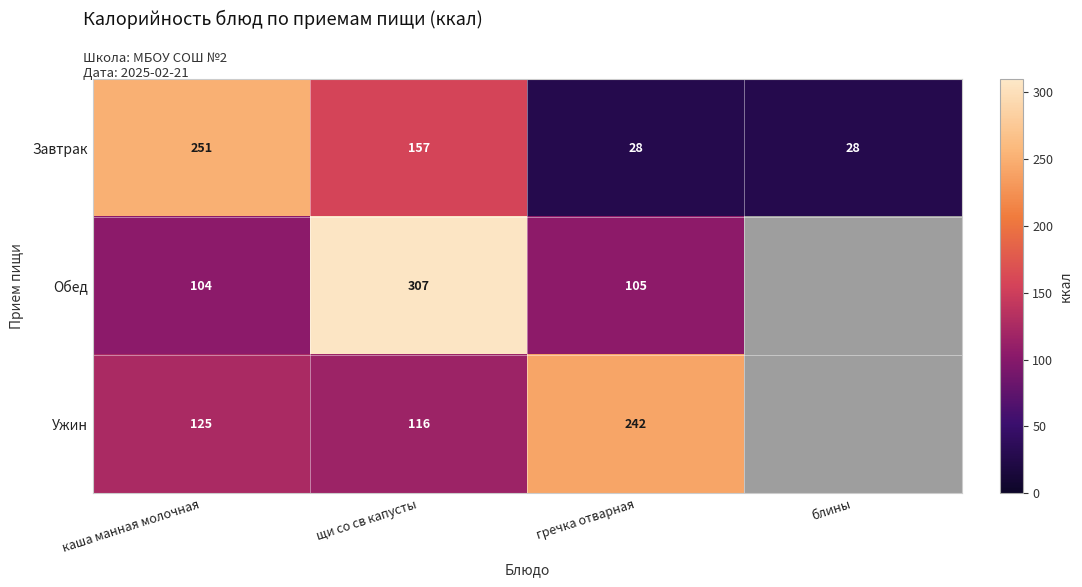

At каша манная молочная, list the series in order from largest to smallest.

Завтрак, Ужин, Обед